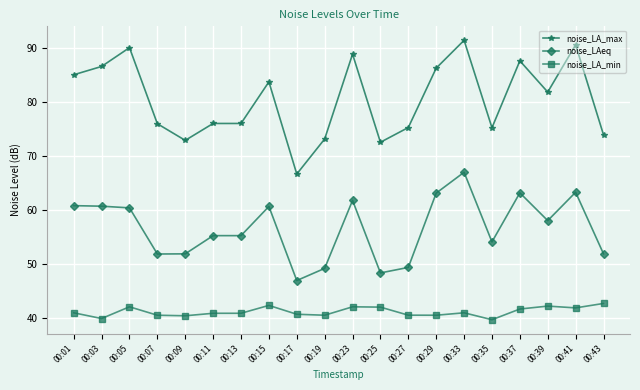

How many data points does each series have?

20